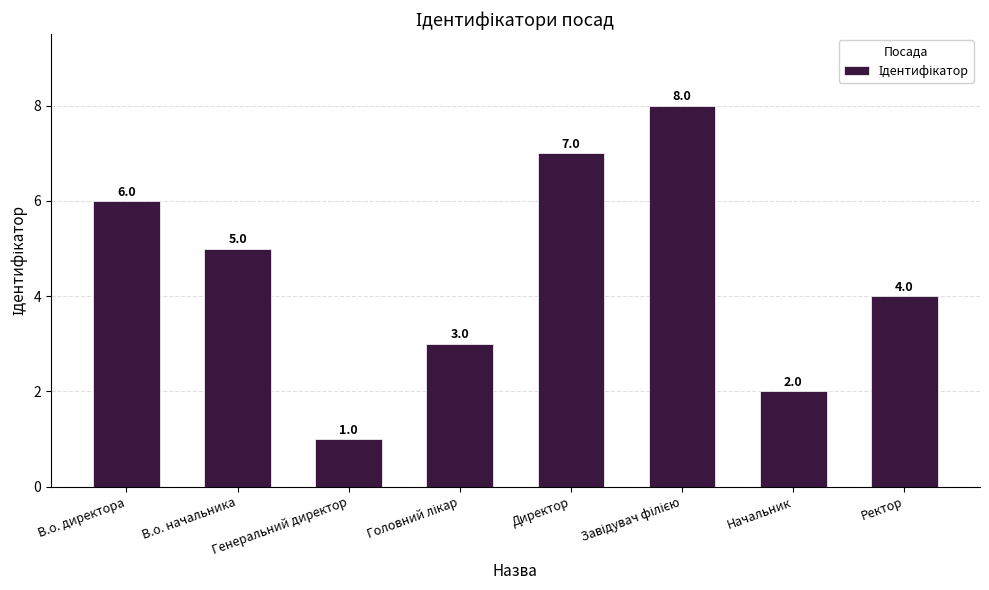

Count the values in the range 3 to 7.

5